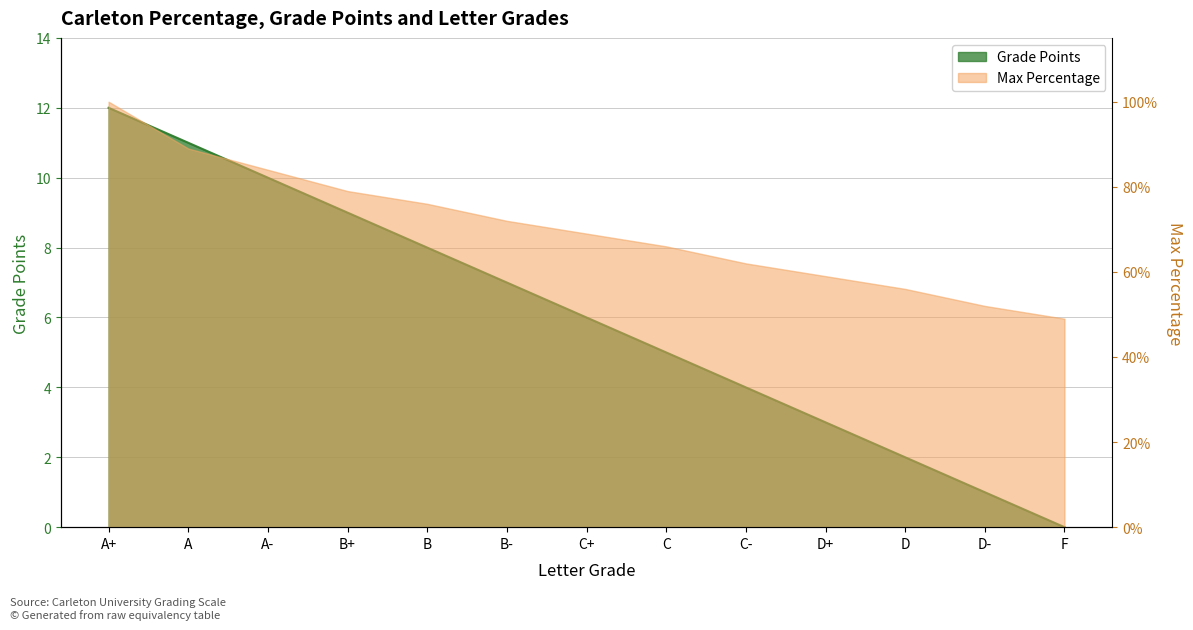

Where do Grade Points and Max Percentage first cross each other?

D- and F